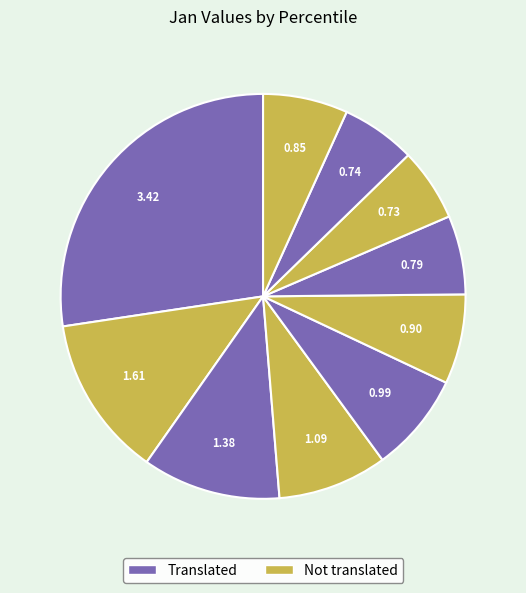

How many segments does this pie chart have?

10